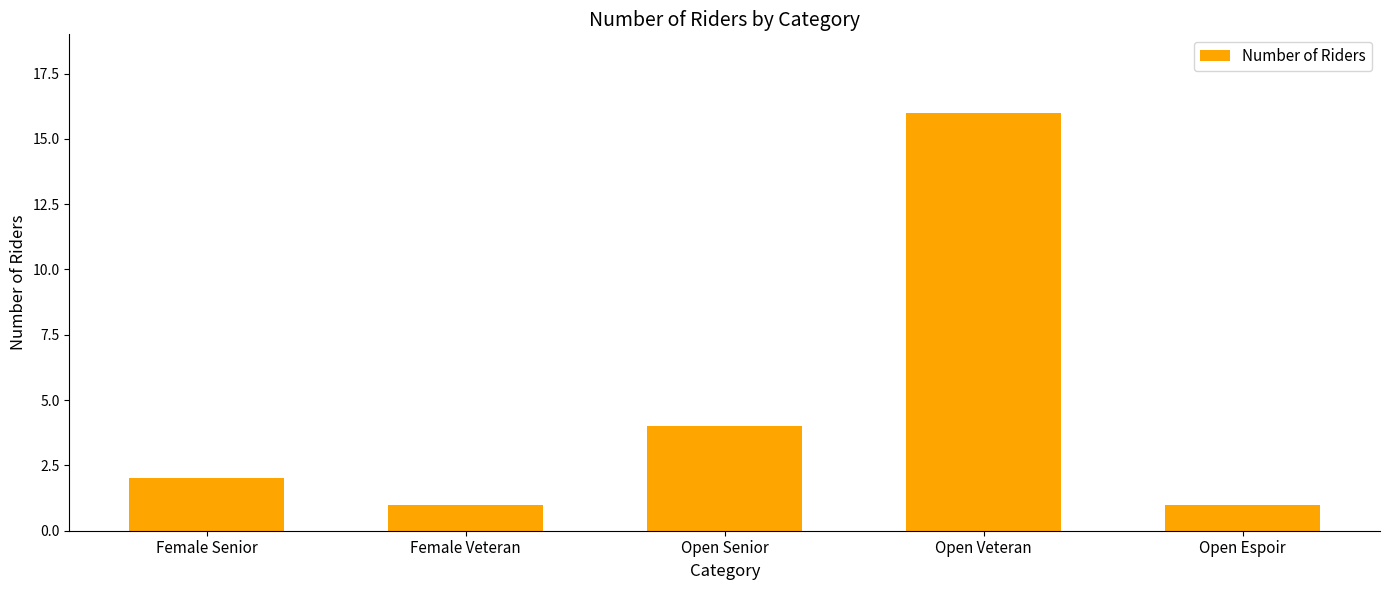

What is the sum of the values at Female Veteran and Open Veteran?

17